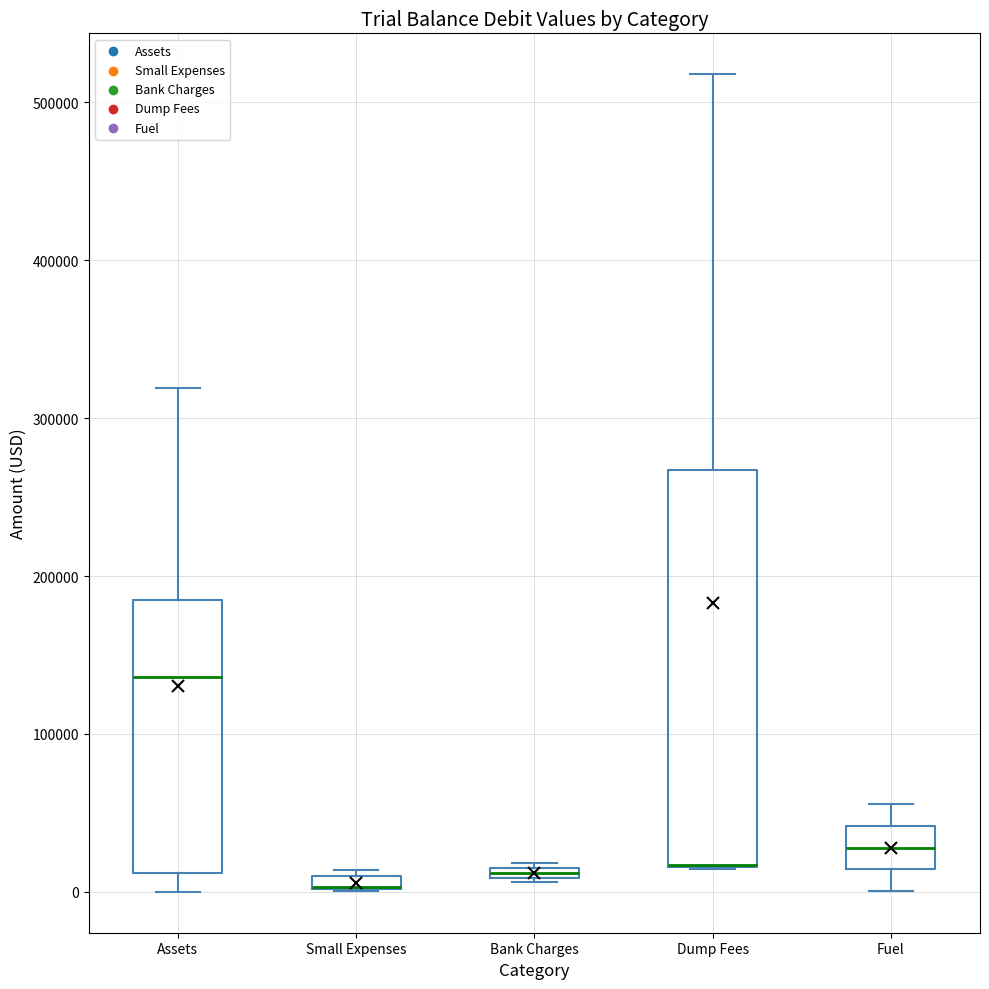

Comparing the boxes themselves (not the whiskers), which one is the tallest?

Dump Fees